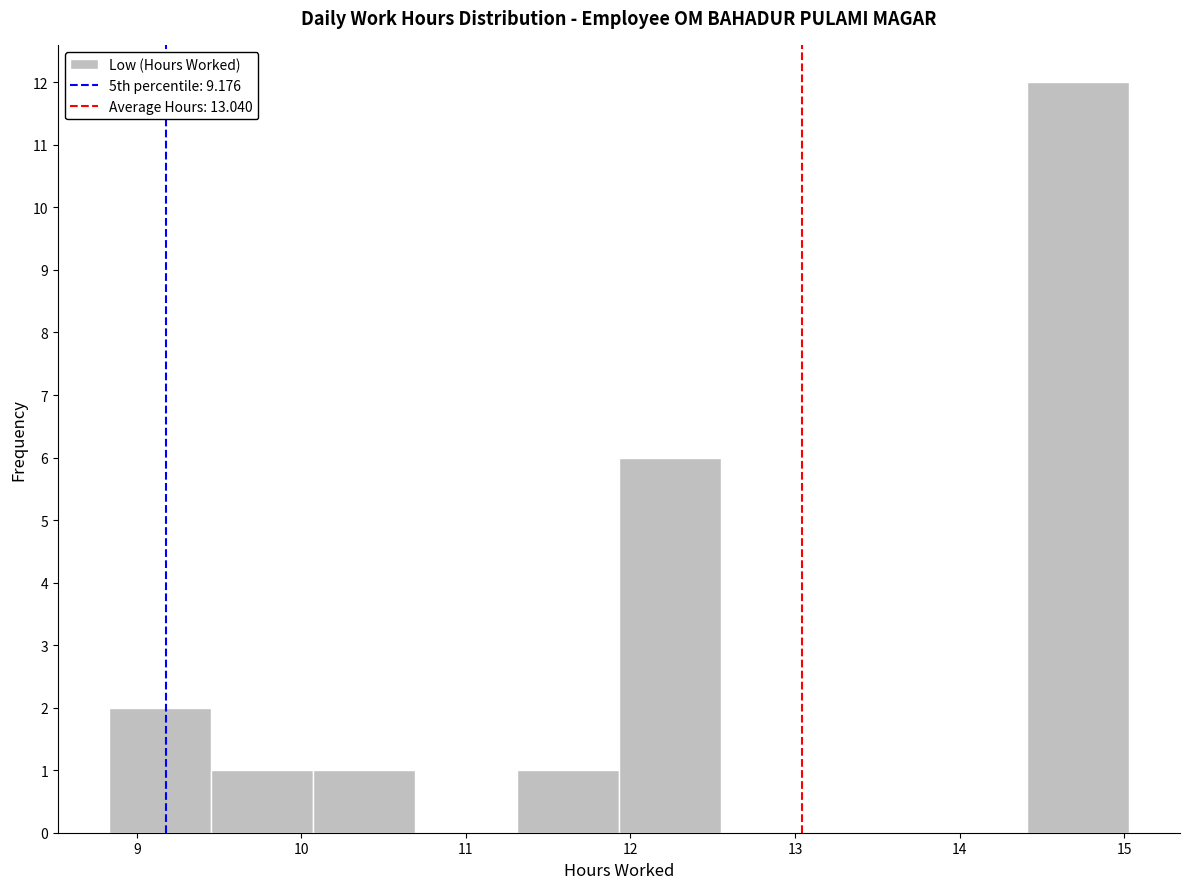

Reading left to right, list every bar in this chart as the range it spans on the x-axis followed by its height. Neither the bar edges nor the heights are printed on the chart, so give them approximately, as read against the axes.

8.83 to 9.45: 2
9.45 to 10.07: 1
10.07 to 10.69: 1
10.69 to 11.31: 0
11.31 to 11.93: 1
11.93 to 12.55: 6
12.55 to 13.17: 0
13.17 to 13.79: 0
13.79 to 14.41: 0
14.41 to 15.03: 12